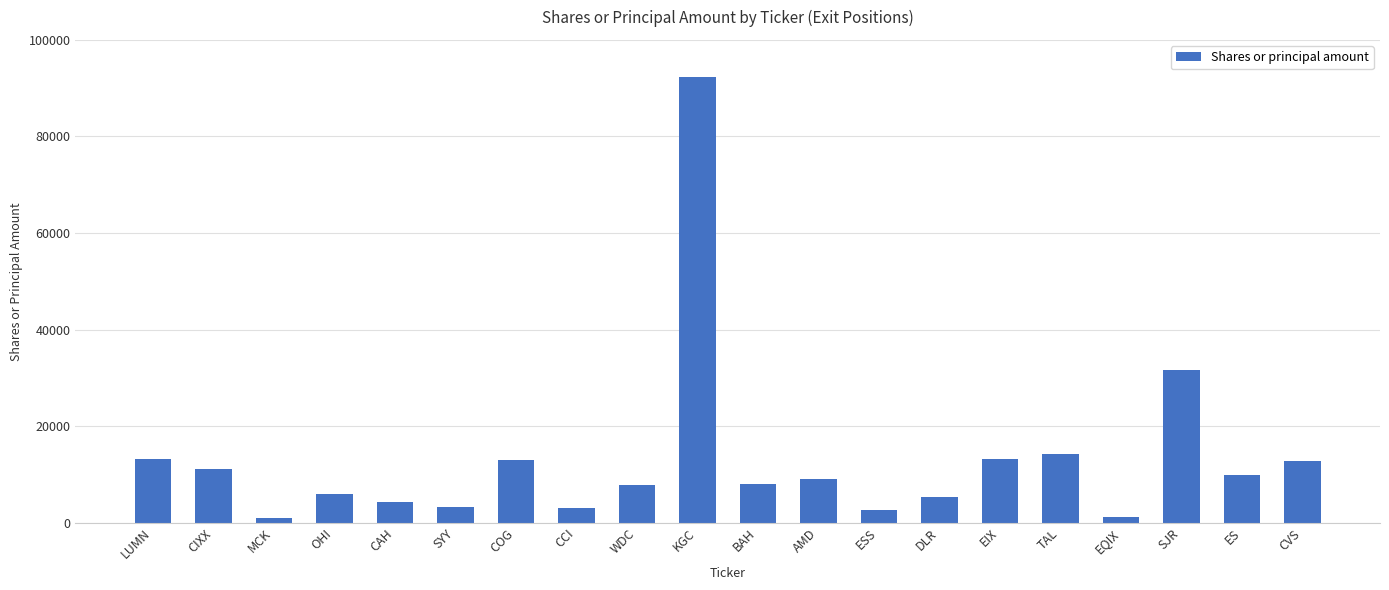

Between CIXX and EIX, which is larger?

EIX